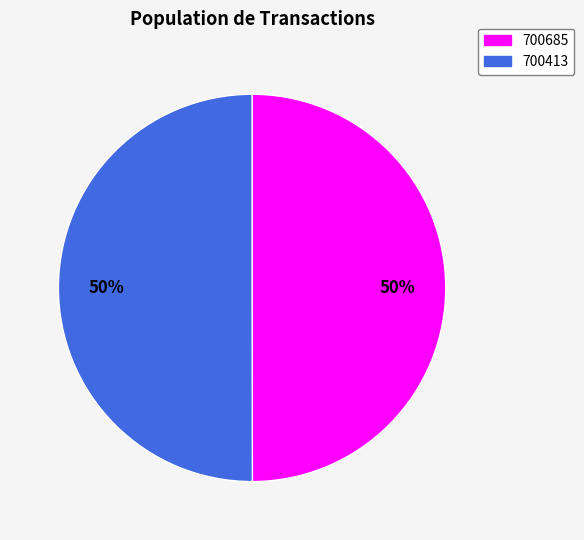

Approximately how many times larger is the value at 700685 compared to 700413?

1.0